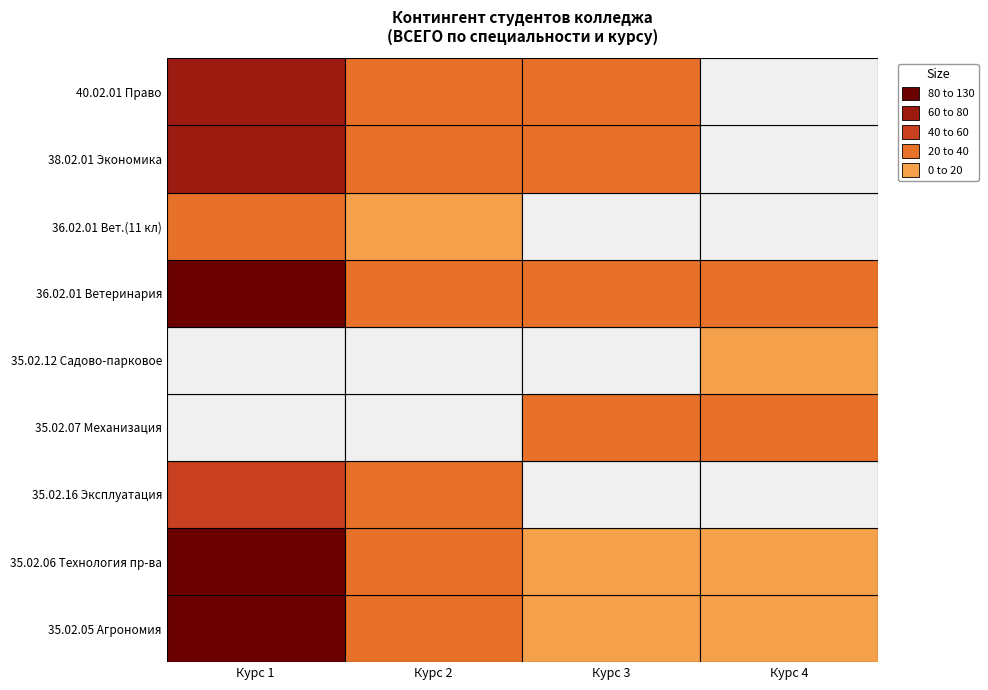

Rank the series at 2 from highest to lowest value.

35.02.05, 35.02.06, 35.02.16, 35.02.07, 35.02.12, 36.02.01, 36.02.01b, 38.02.01, 40.02.01